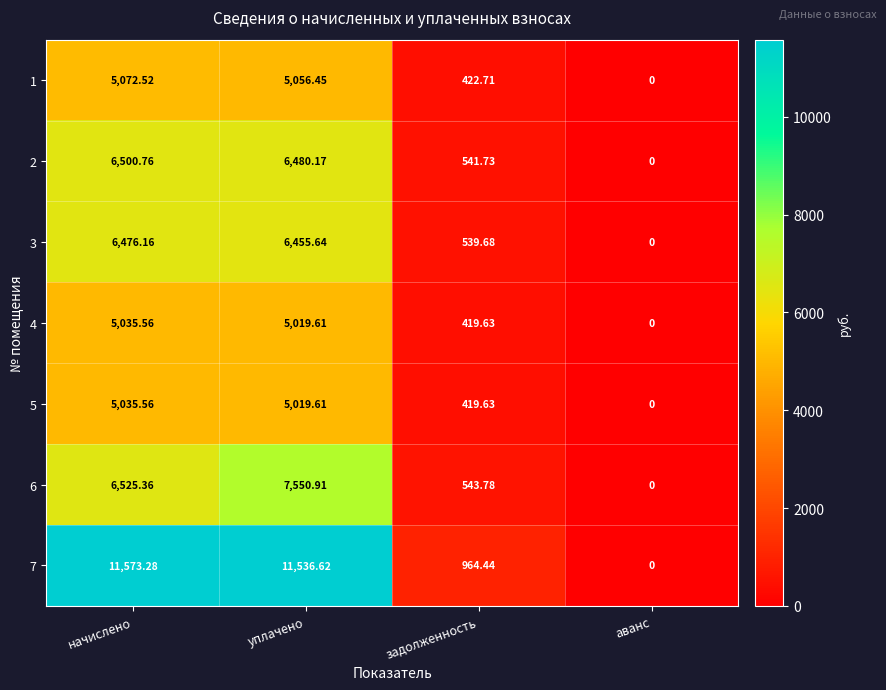

Where is 7 nearest to the value 5786?

задолженность